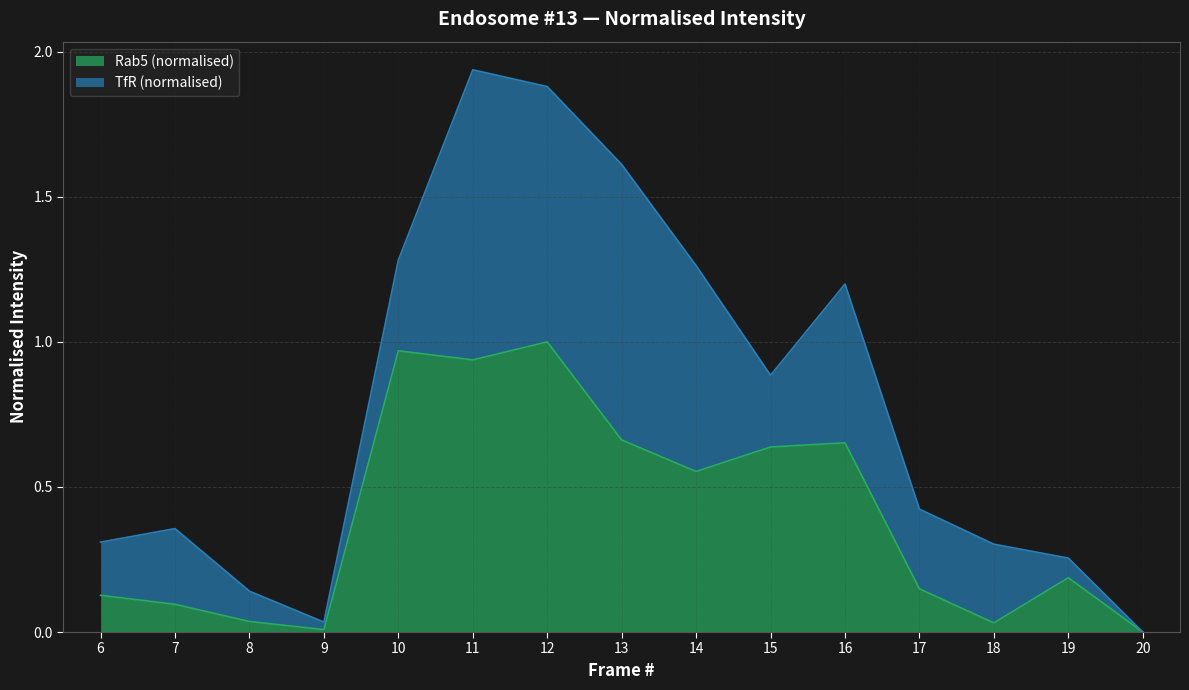

Which has a higher value, 8 or 16?

16